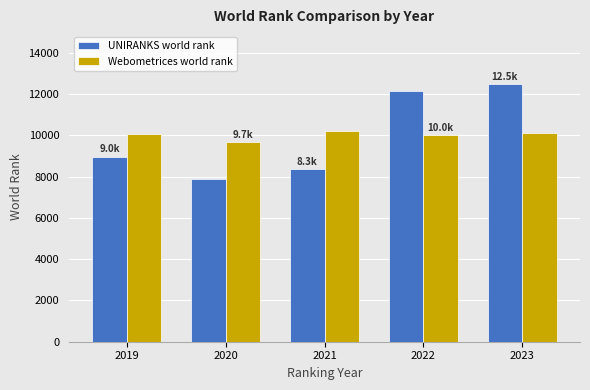

What is the difference between the highest and lowest values at 2019?

1113